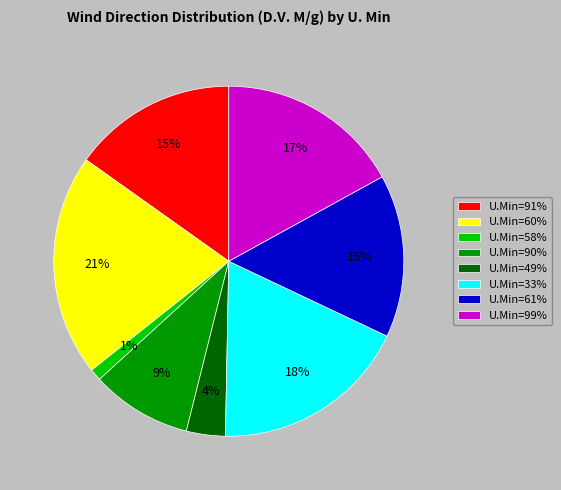

How many slices are in this pie chart?

8